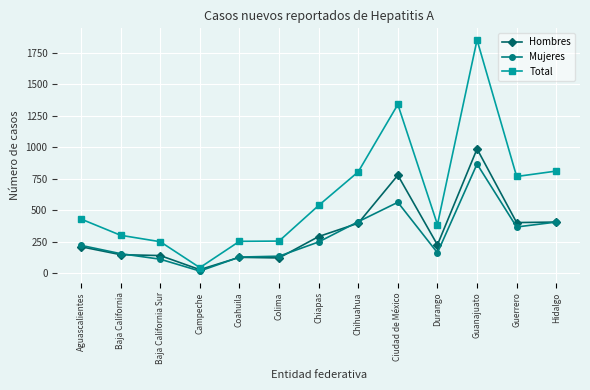

How many lines are shown in the chart?

3